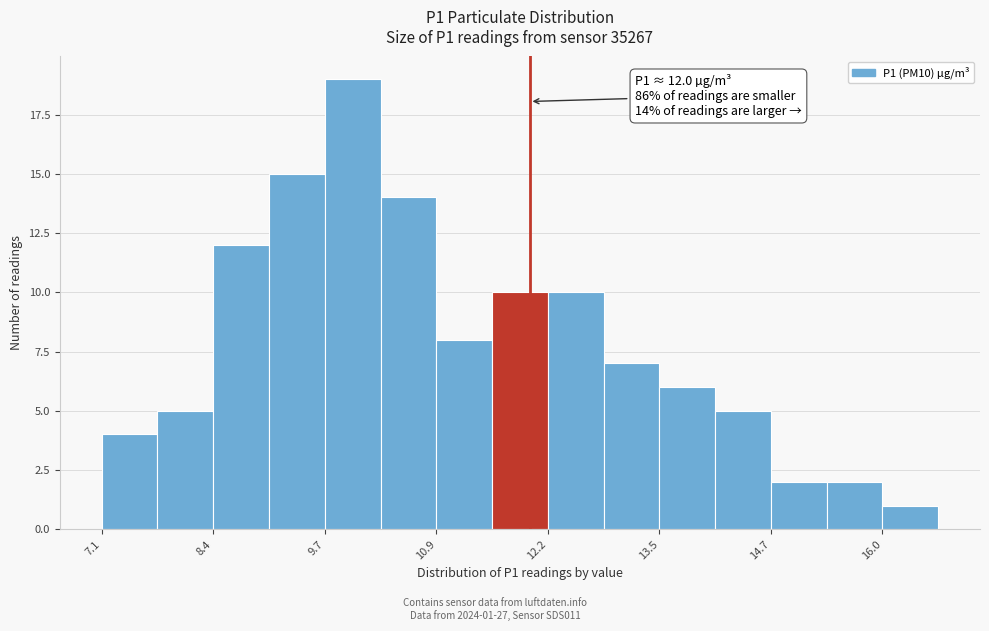

Around what value on the x-axis is the tallest bar? Give the approximate position of its centre, as read against the axis.

10.0